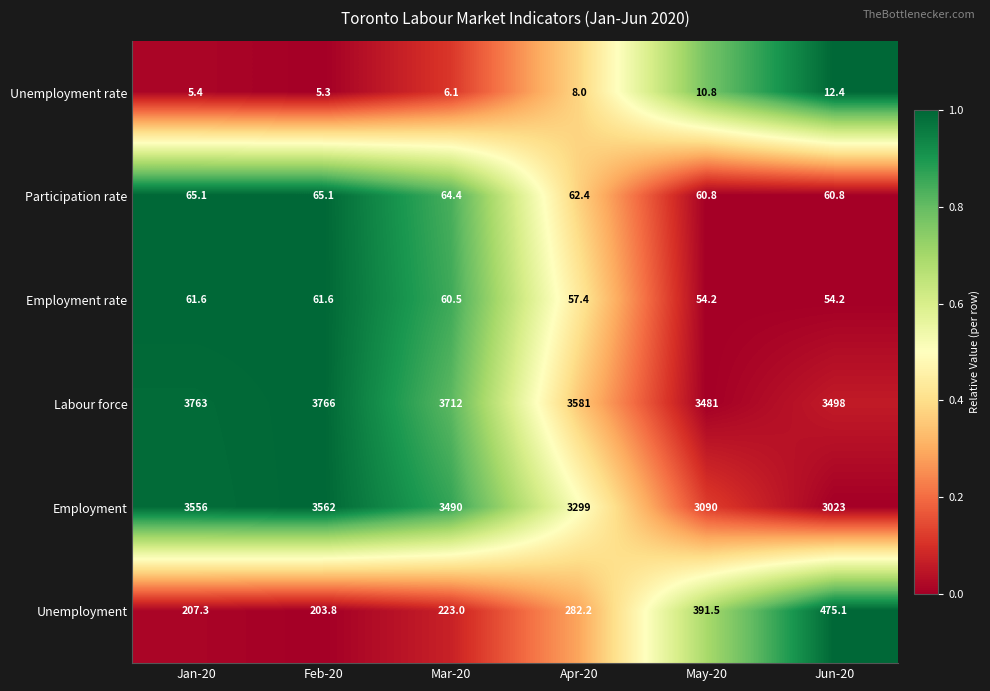

Between Mar-20 and May-20, which series saw the biggest shift?

Employment